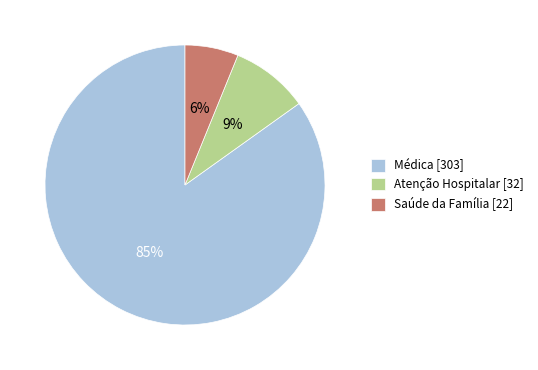

Is there a majority slice in this chart?

Yes